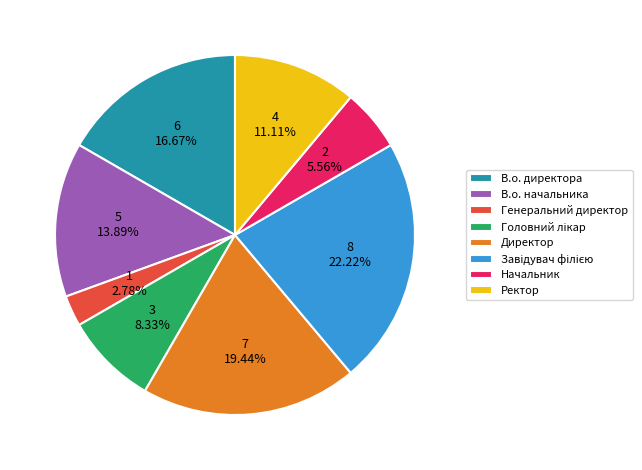

Which category has the smallest portion of the pie?

Генеральний директор